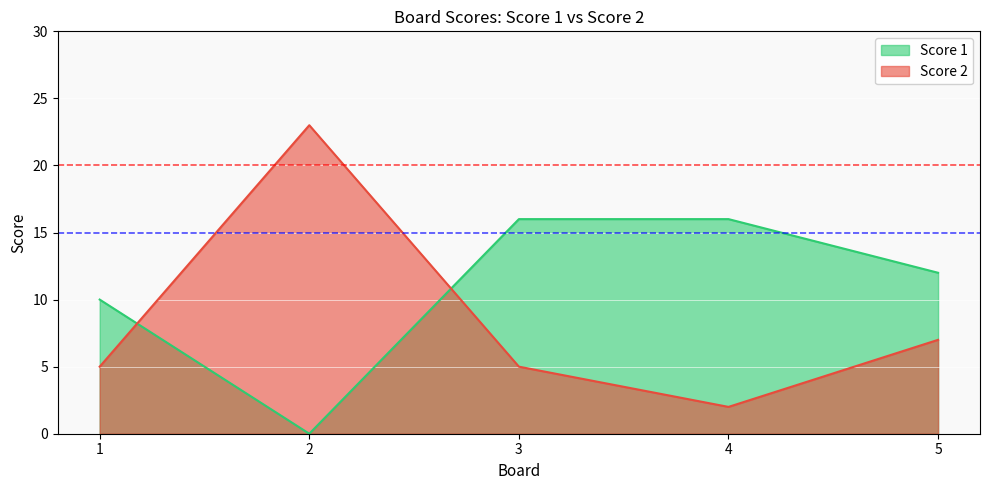

What is the total value across all series at 4?

18